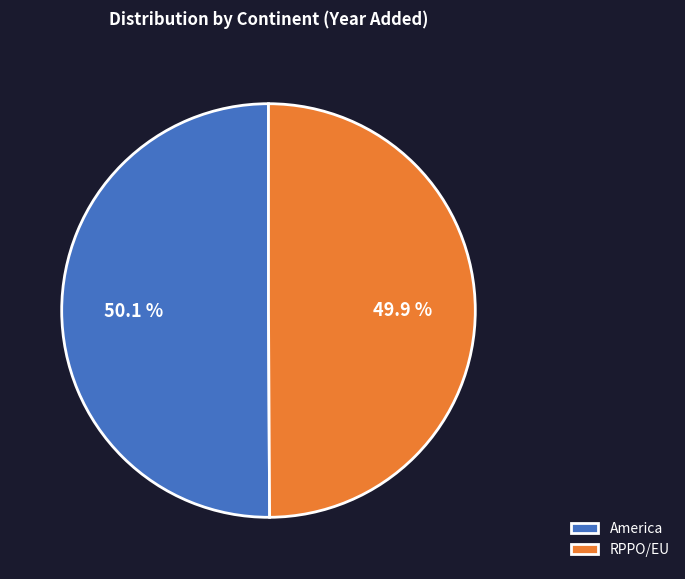

Does any single category account for the majority?

Yes